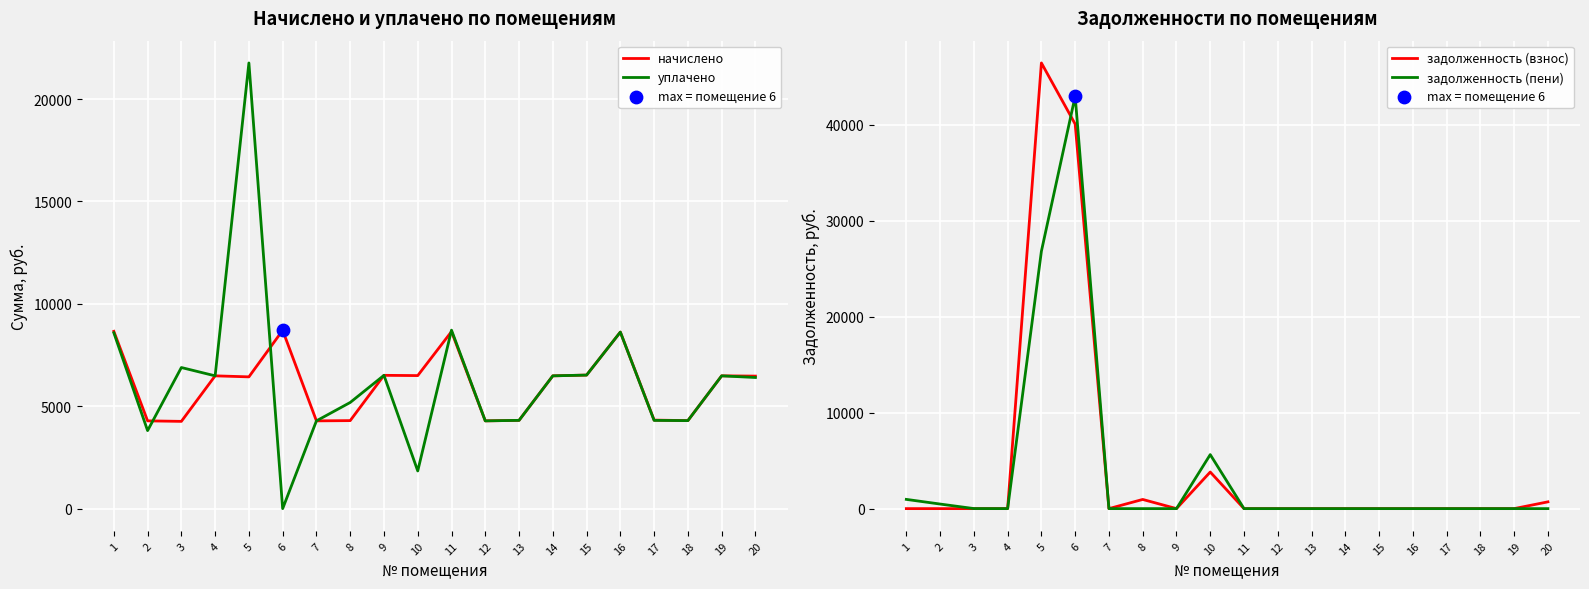

Is the value of задолженность (взнос) at 7 greater than the value of уплачено at 9?

No